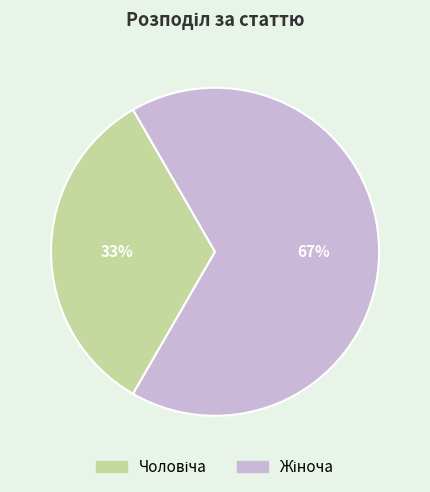

Is there any slice that represents more than half of the pie?

Yes